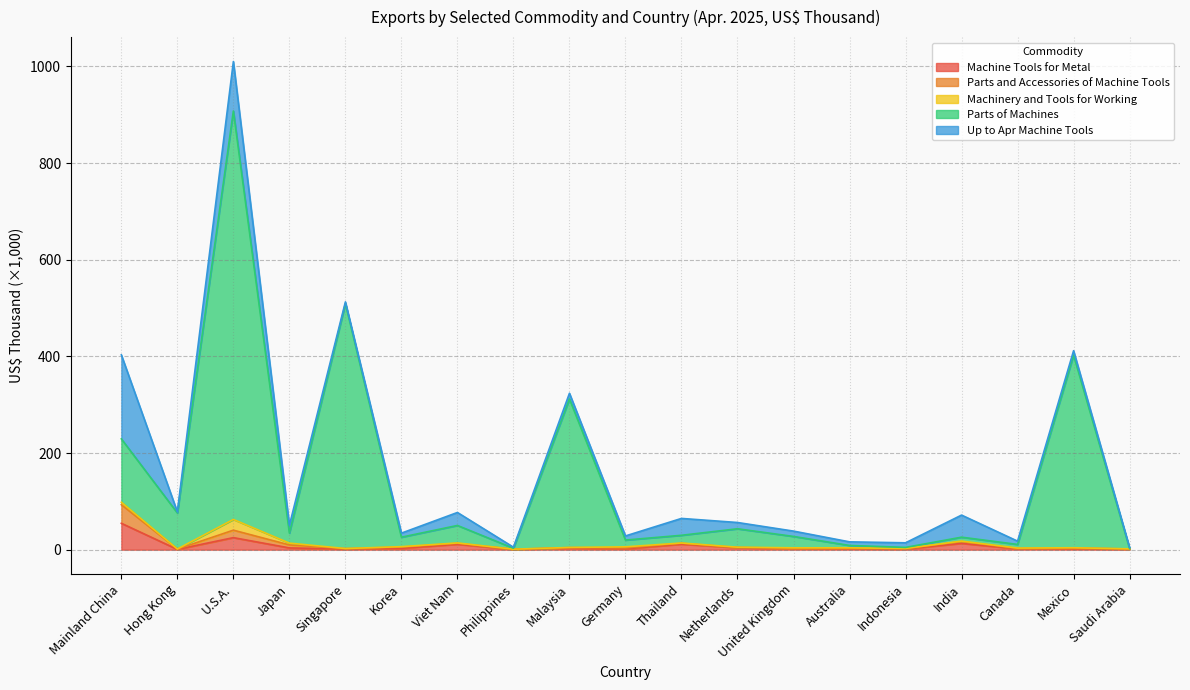

True or false: Machine Tools for Metal and Up to Apr Machine Tools intersect in this chart.

False